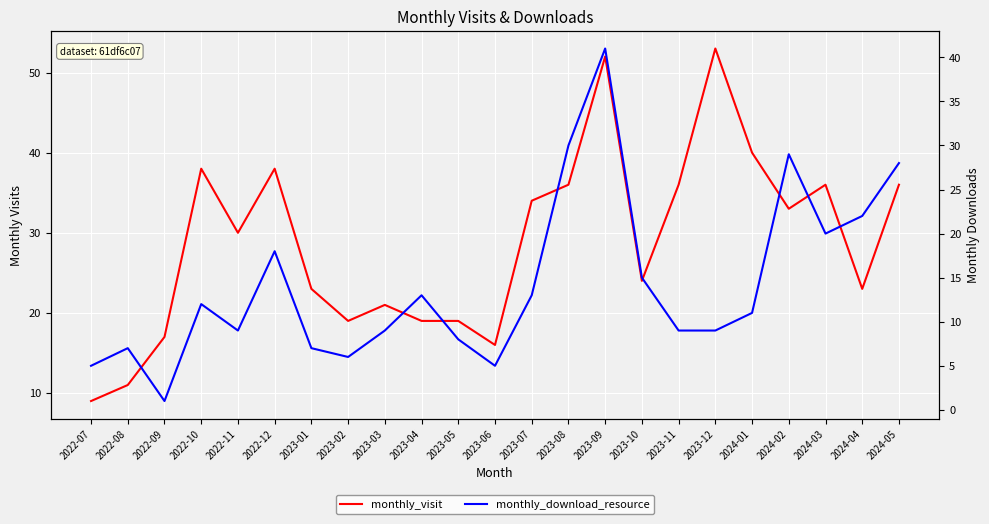

True or false: monthly_visit and monthly_download_resource intersect in this chart.

False